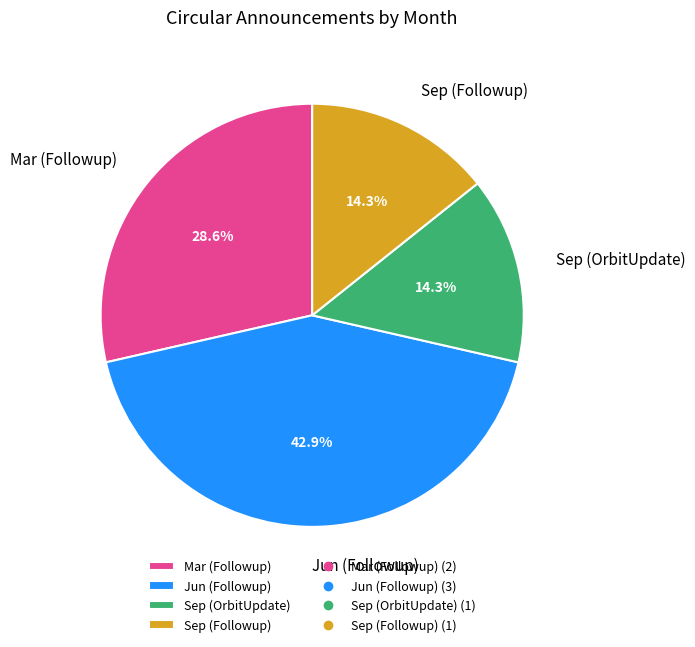

Does Sep (Followup) represent more than half of the total?

No